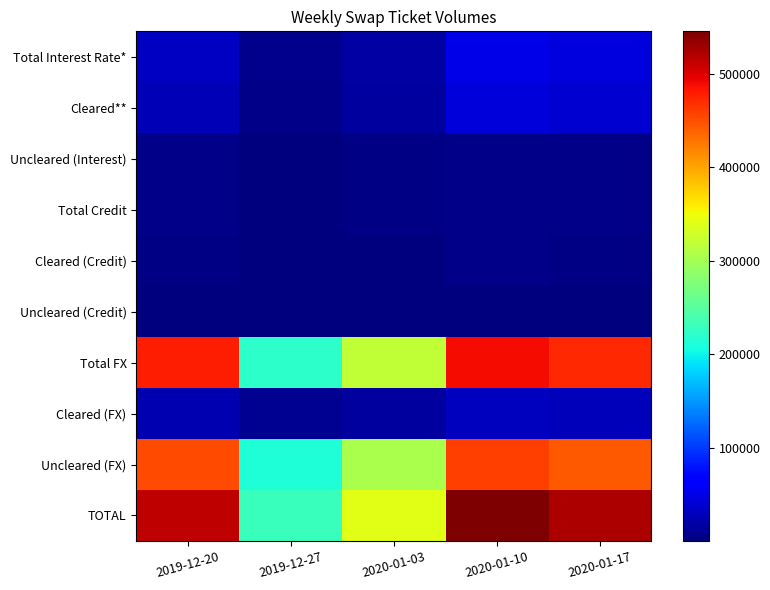

What is the greatest value displayed?

545533